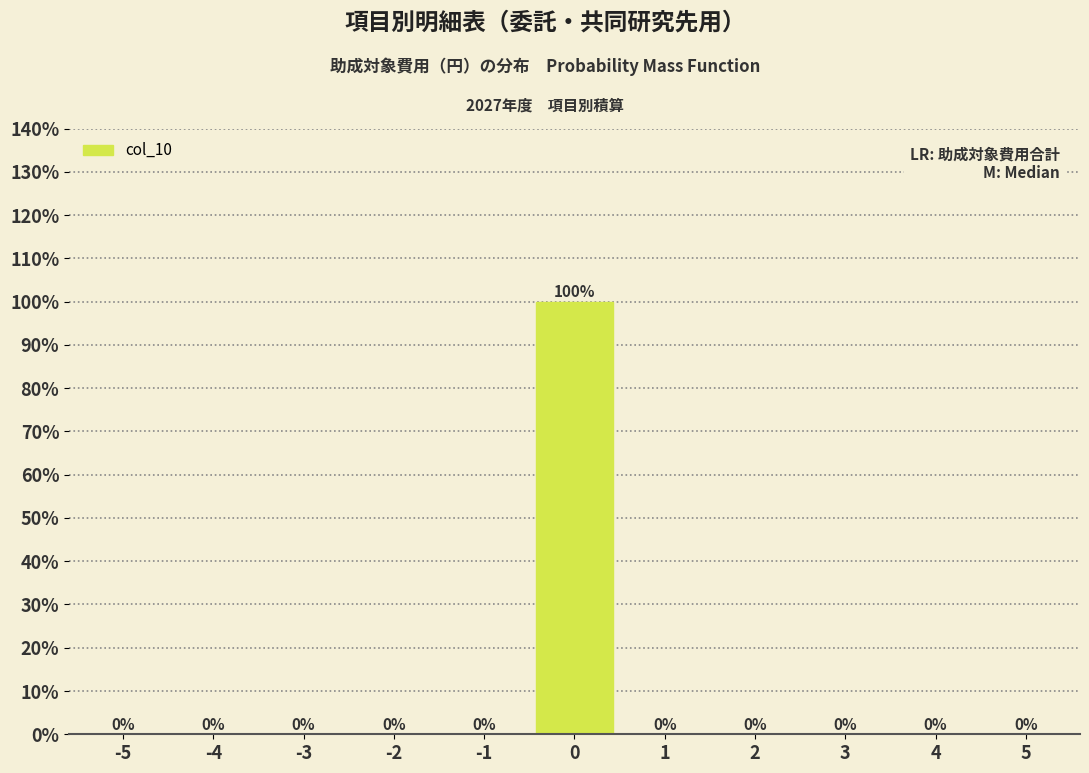

Reading left to right, extract all data points from this chart.

-5=0	-4=0	-3=0	-2=0	-1=0	0=100	1=0	2=0	3=0	4=0	5=0